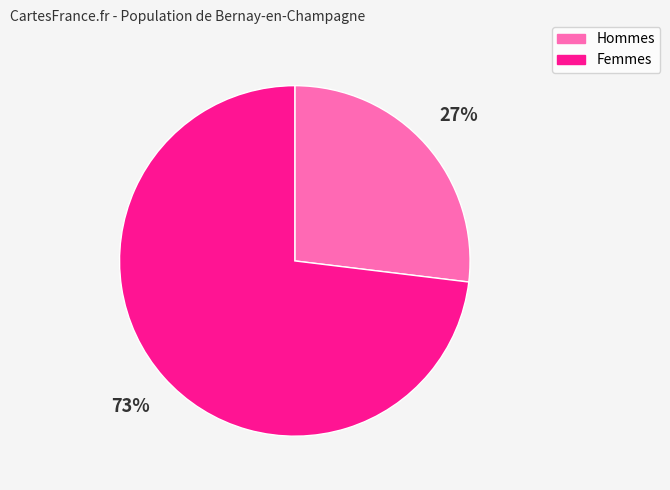

True or false: Femmes accounts for 73% of the total.

True